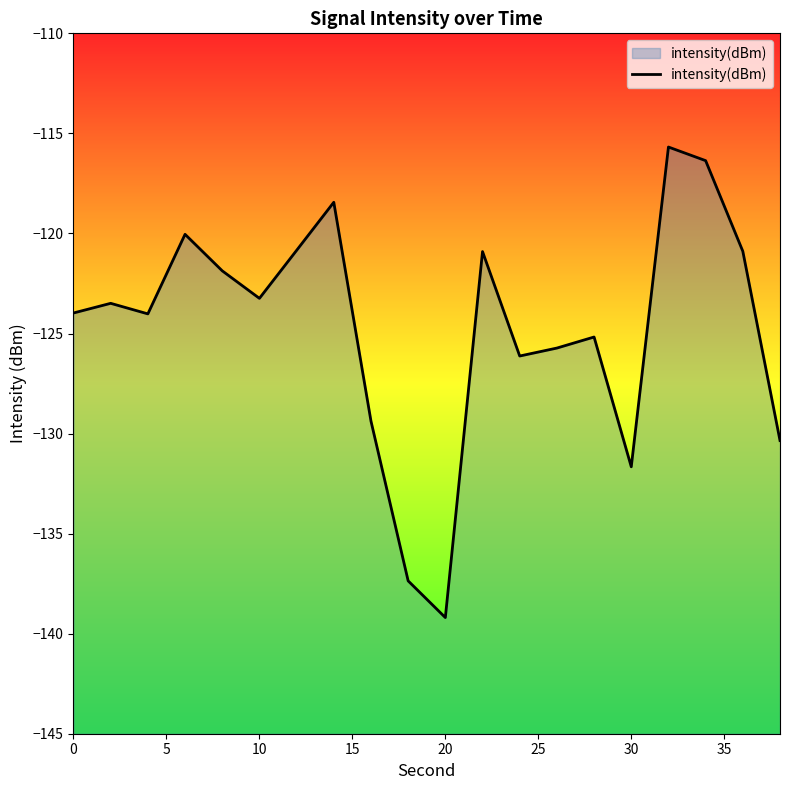

True or false: there are more than 1 points higher than both neighbors.

True